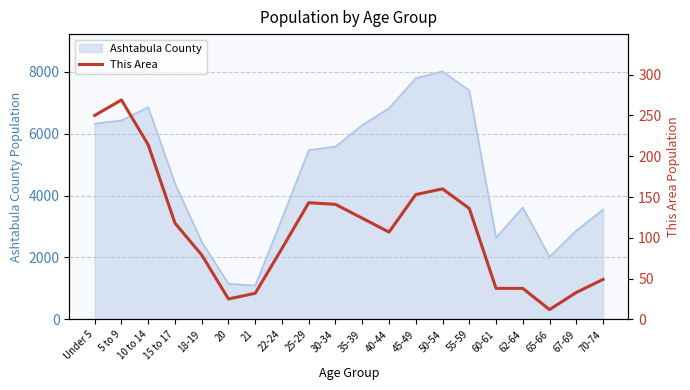

True or false: the data has more than 1 interior local peaks.

True